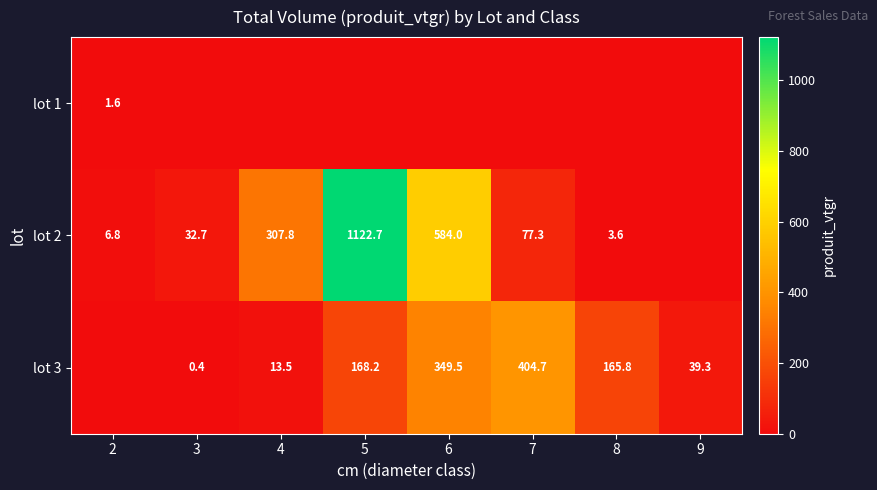

What is the difference between the lot 3 values at 7 and 6?

55.2